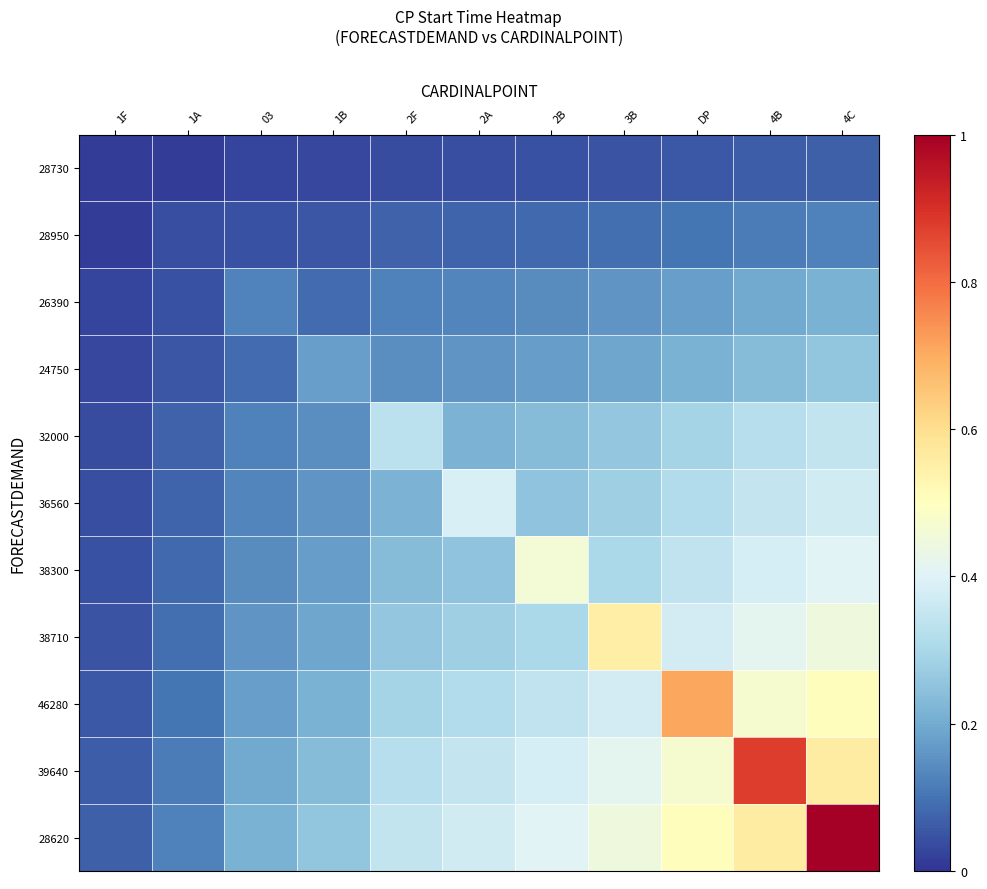

At how many categories does at least one series exceed 0?

11